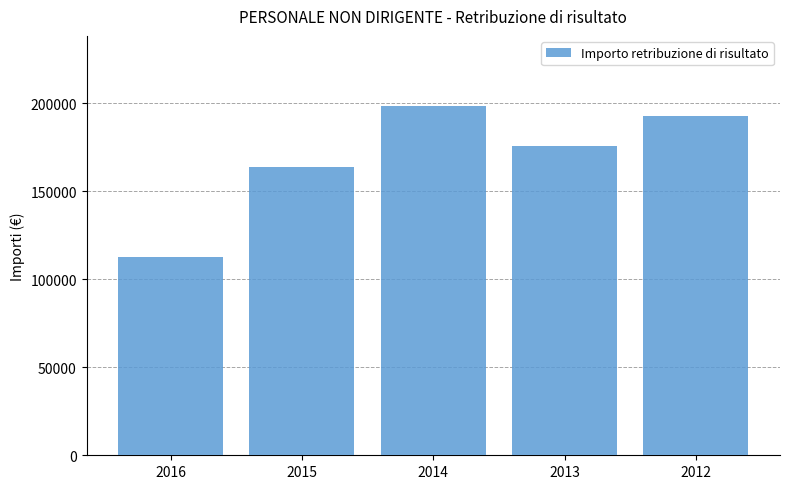

What is the smallest value displayed?

112852